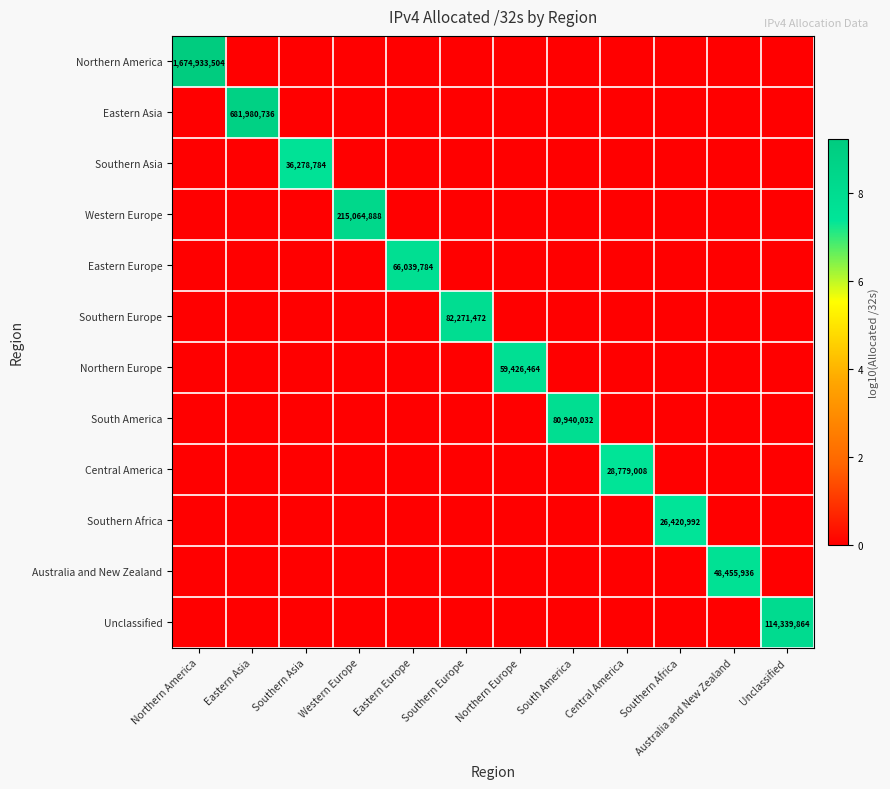

True or false: Southern Africa has a value of 26420992 at Southern Africa.

True